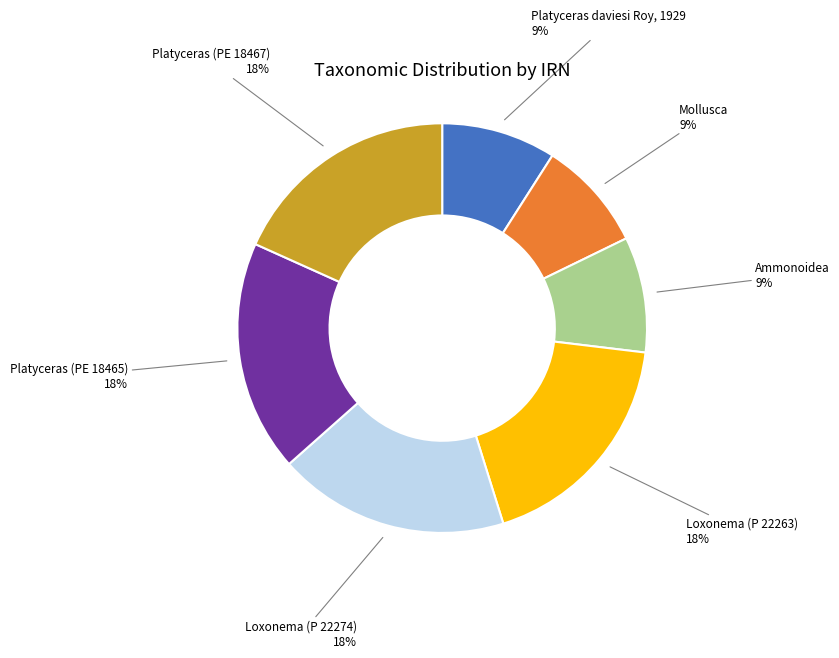

What percentage is the Platyceras (PE 18465) slice, to the nearest percent?

18%